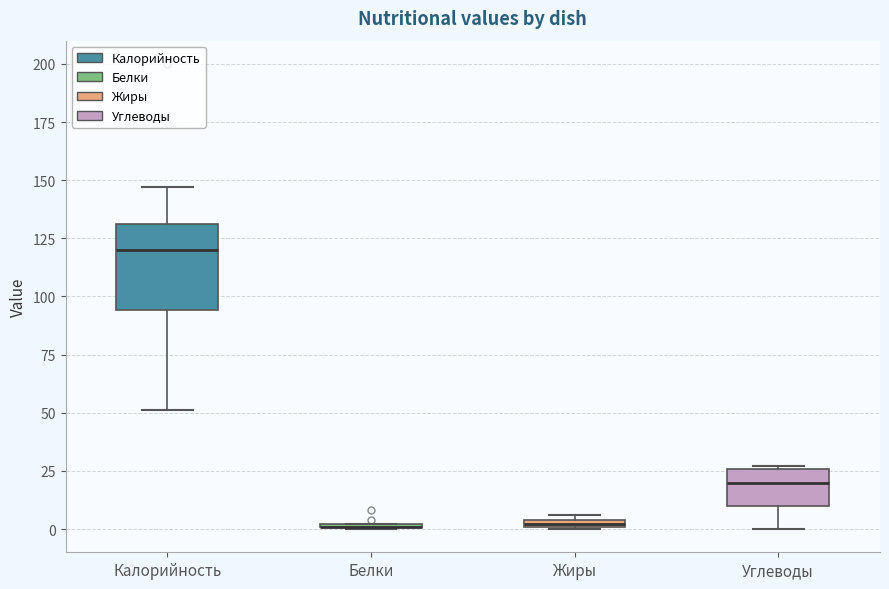

Where is the lower edge of the box for Калорийность on the y-axis? The values are not printed on the chart, so give them approximately, as read against the axis.

95